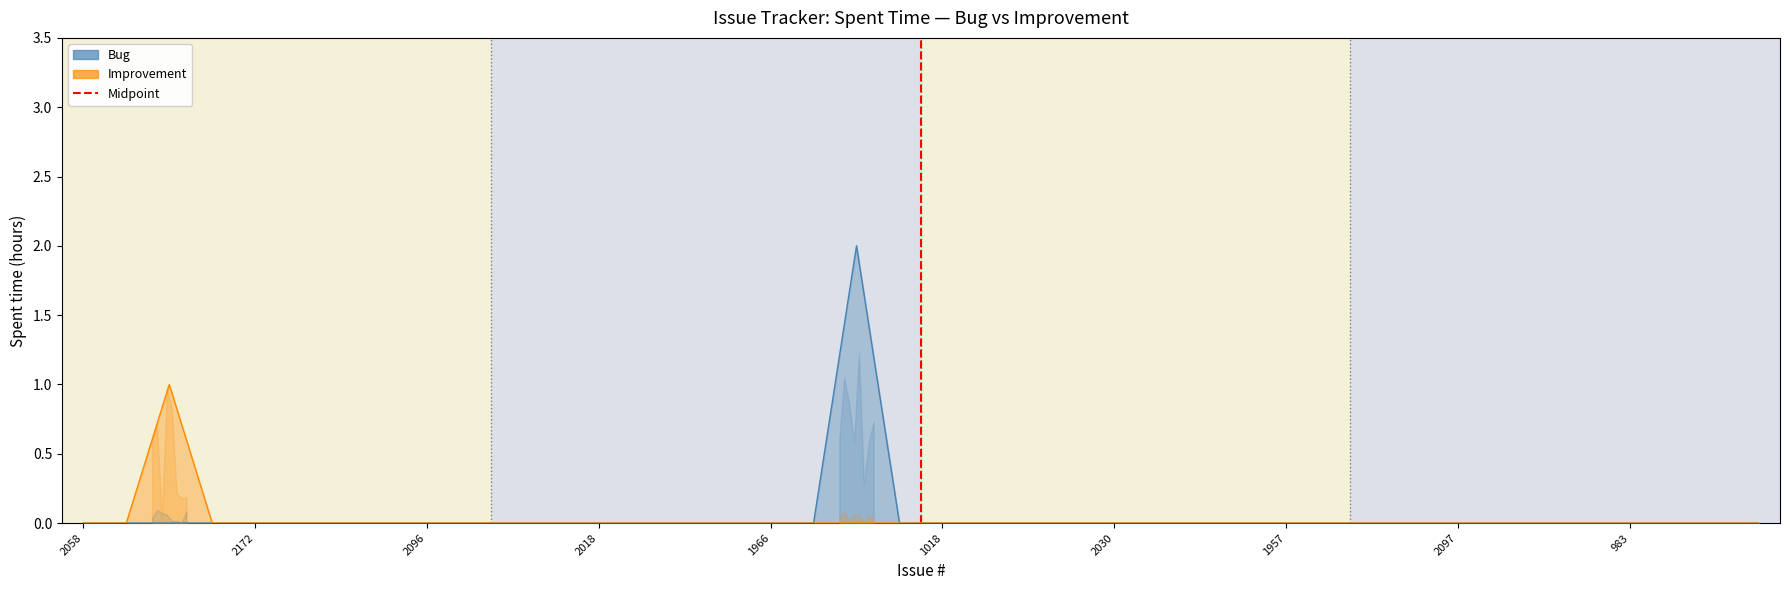

What position from the left is 2018?

13